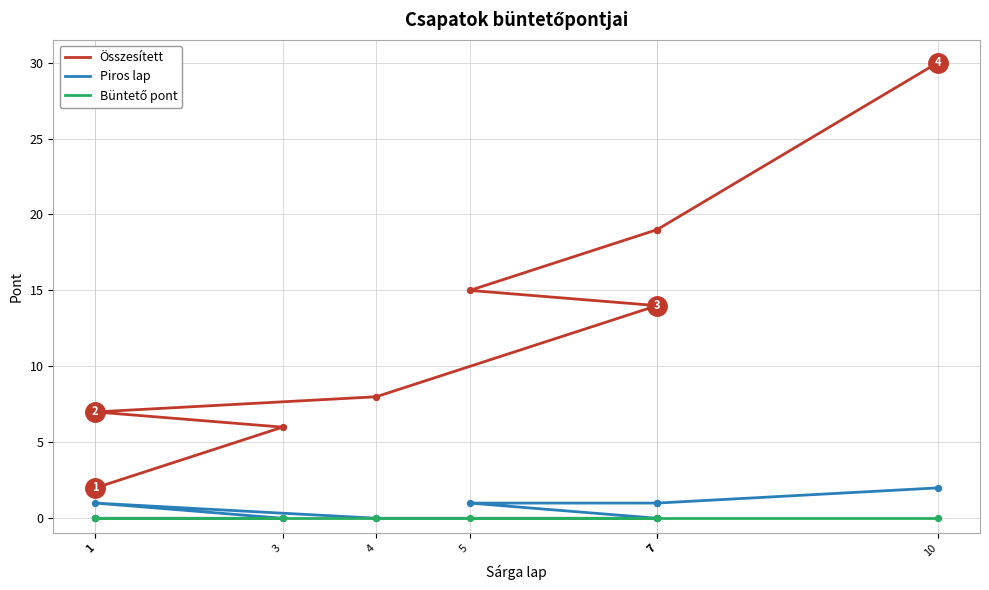

At which category is the sum across all series the highest?

10